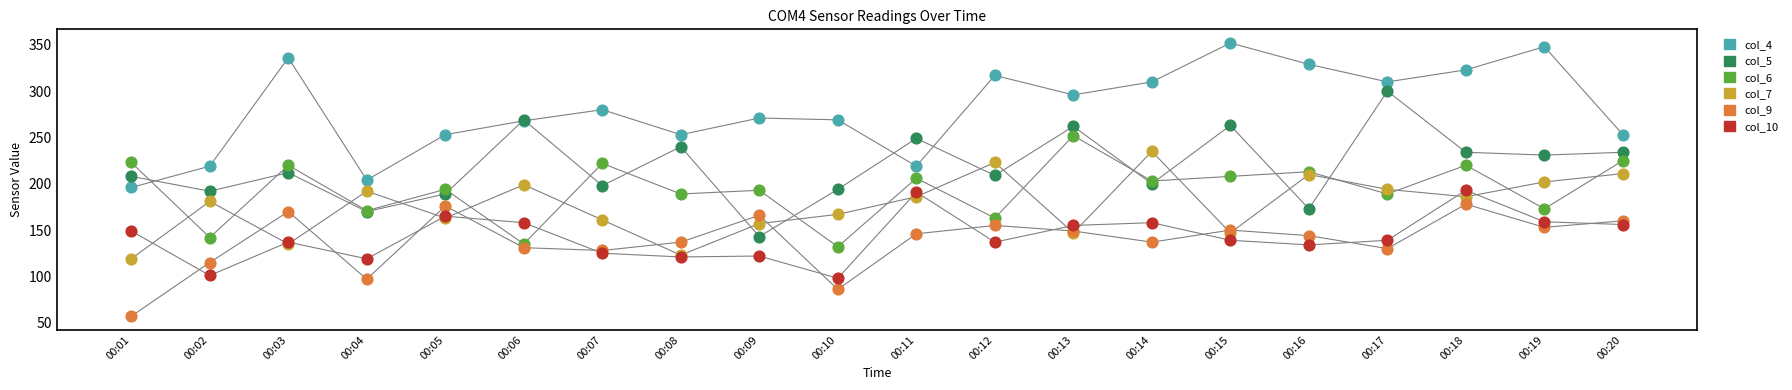

What are all the series names shown in the legend?

col_4, col_5, col_6, col_7, col_9, col_10